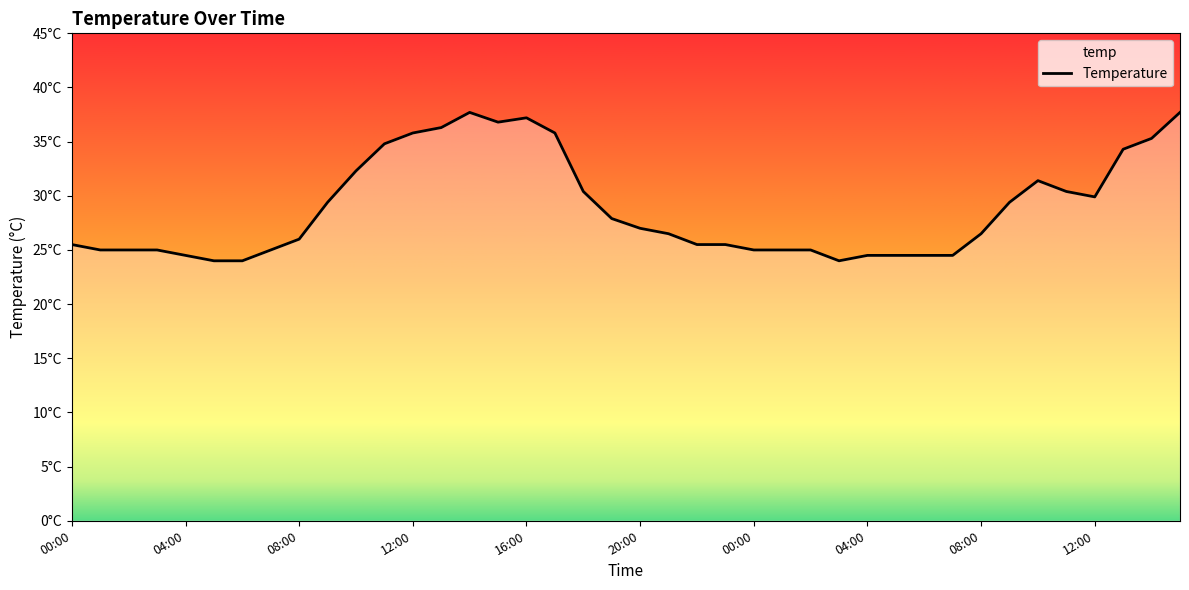

Reading right to left, what are all the values shown in this chart?

37.7	35.3	34.3	29.9	30.4	31.4	29.4	26.5	24.5	24.5	24.5	24.5	24.0	25.0	25.0	25.0	25.5	25.5	26.5	27.0	27.9	30.4	35.8	37.2	36.8	37.7	36.3	35.8	34.8	32.3	29.4	26.0	25.0	24.0	24.0	24.5	25.0	25.0	25.0	25.5